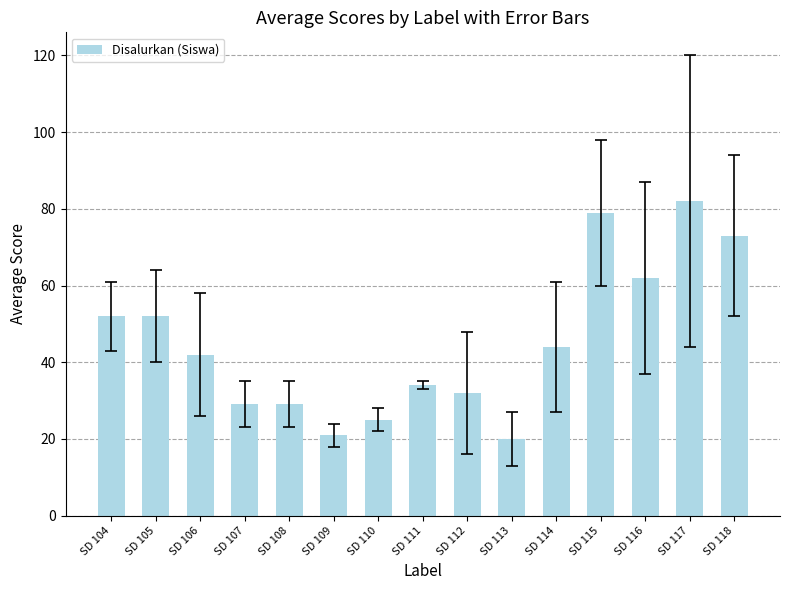

Which label corresponds to the largest value in the chart?

SD 117